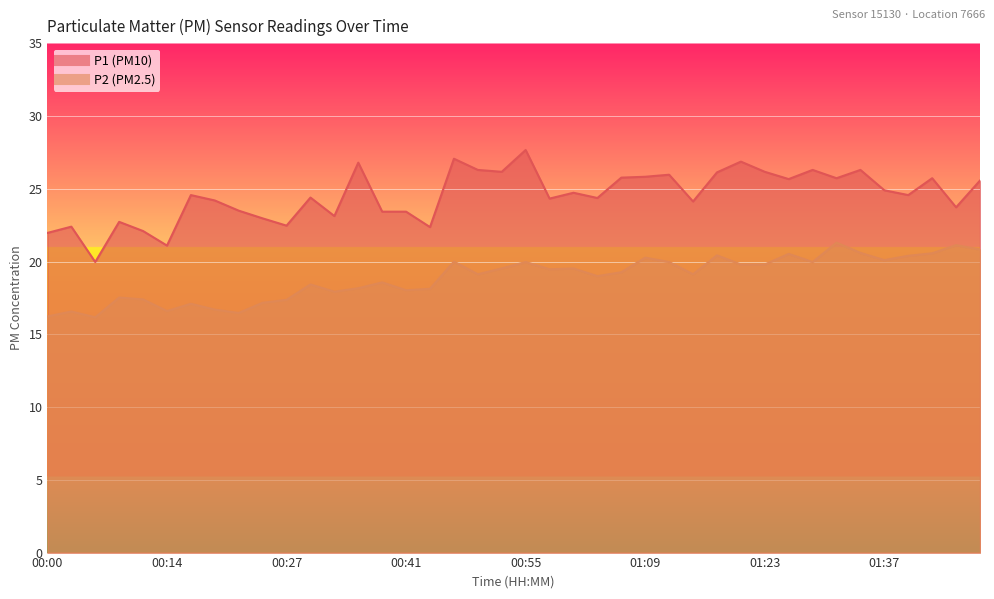

True or false: P1 and P2 intersect in this chart.

False